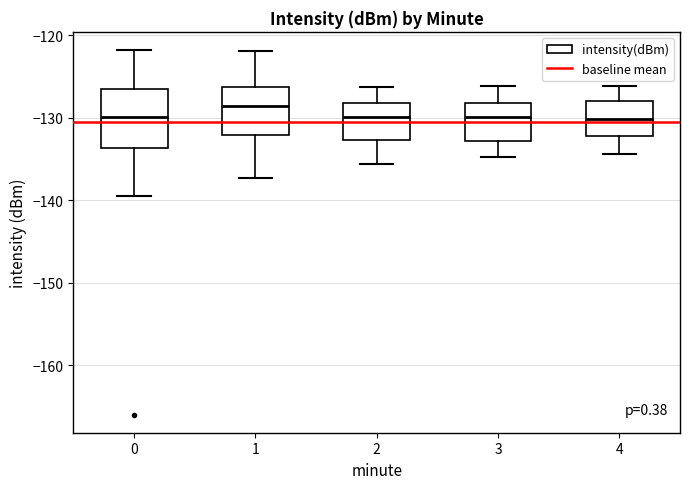

Which box has the highest median line?

1